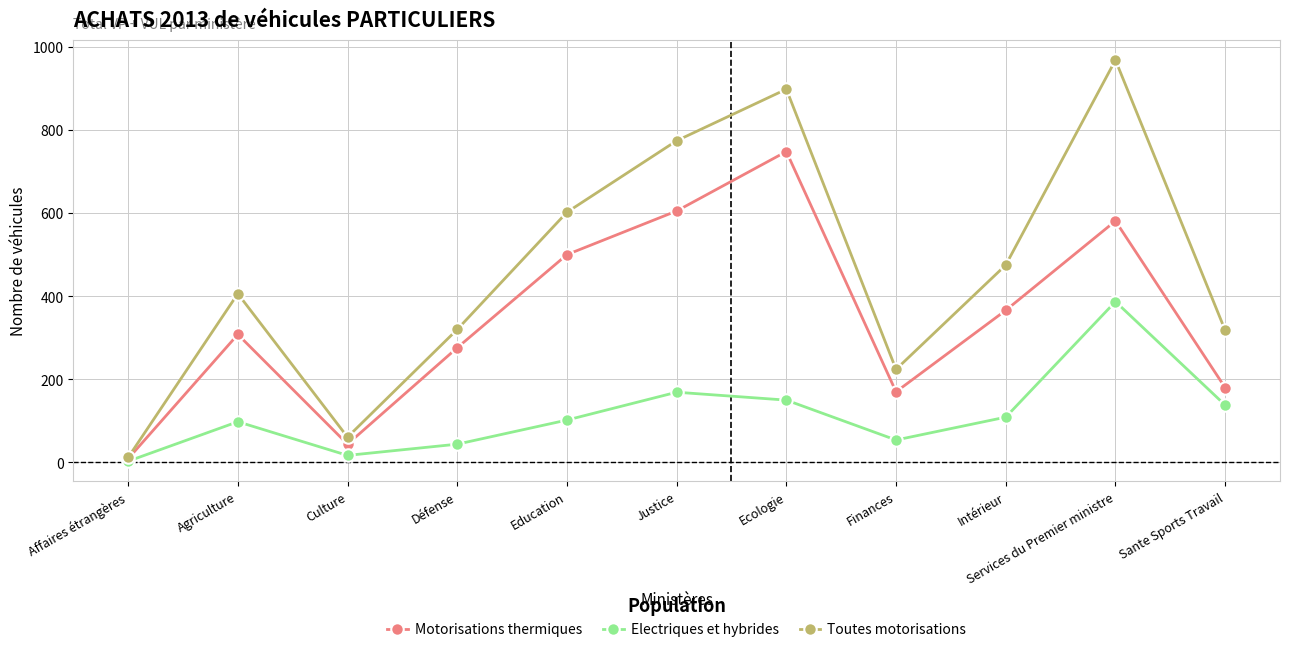

True or false: Motorisations thermiques has more than 1 points higher than both neighbors.

True